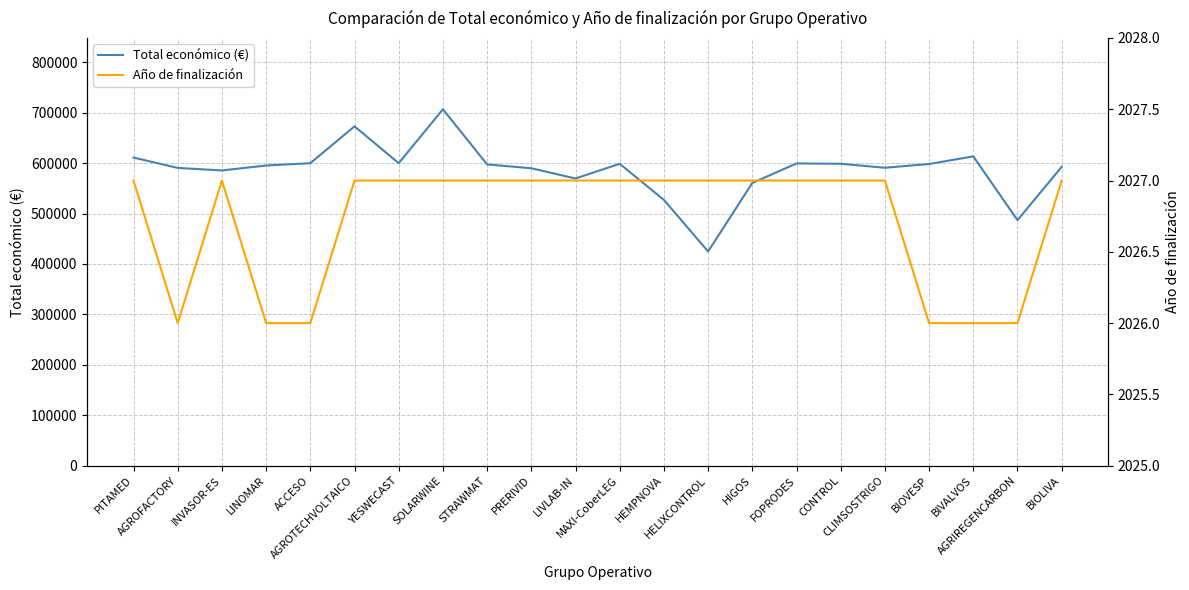

Between SOLARWINE and FOPRODES, which series saw the biggest shift?

Total económico (€)